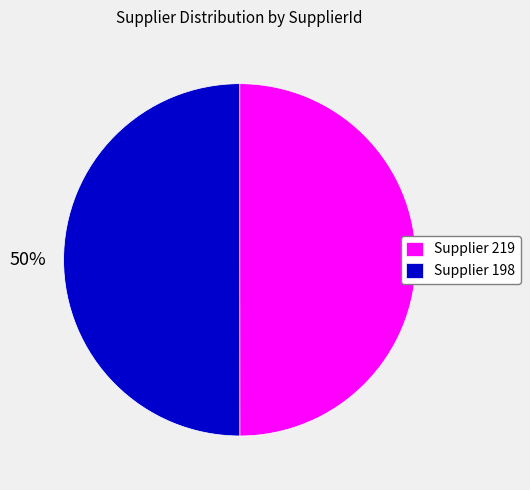

Approximately how many times larger is the value at Supplier 198 compared to Supplier 219?

1.0